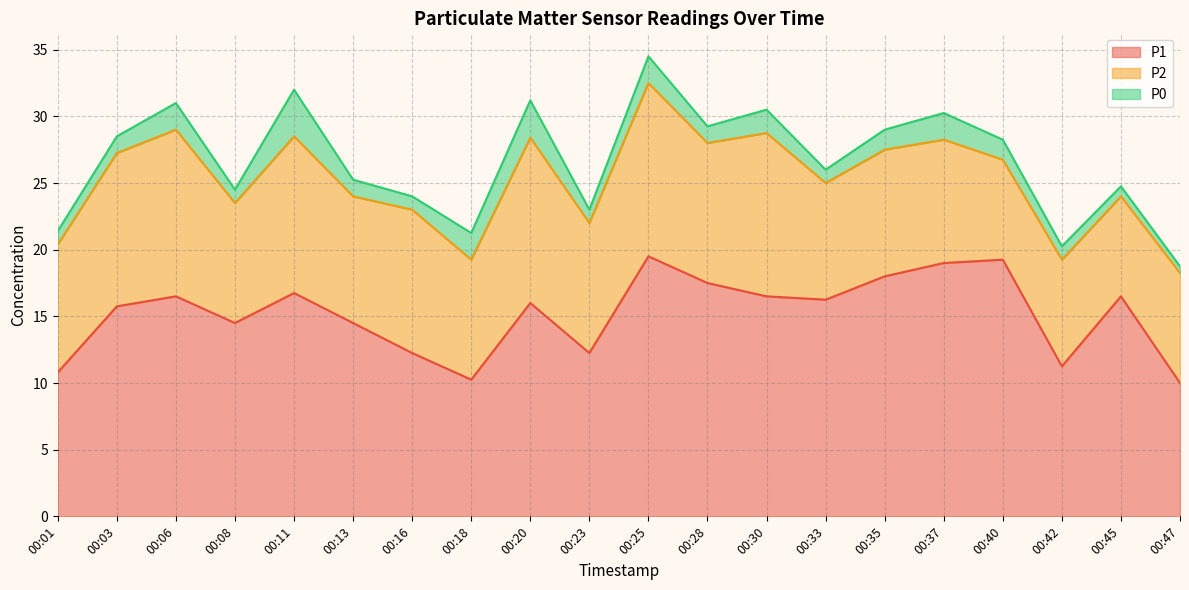

Does the chart display data point markers on the line(s)?

No